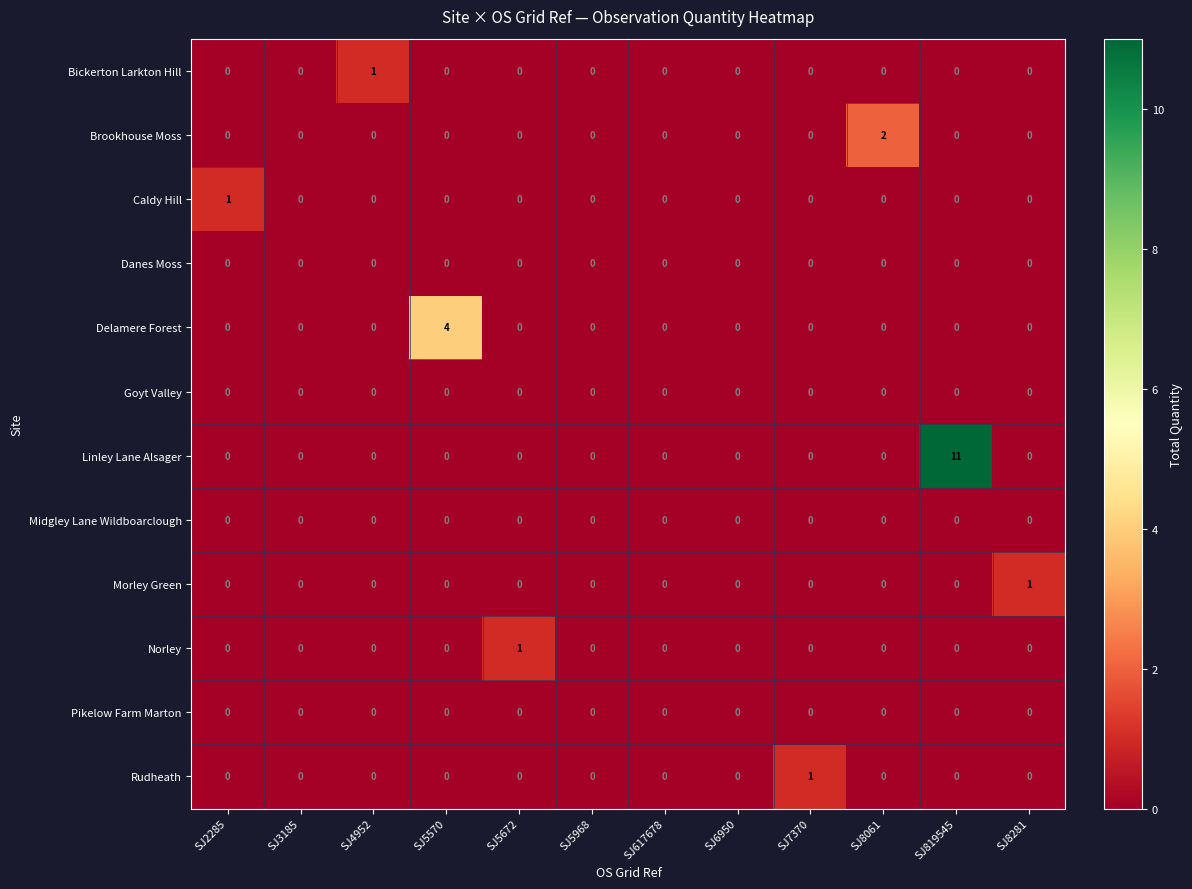

What is the maximum value shown in the chart?

11